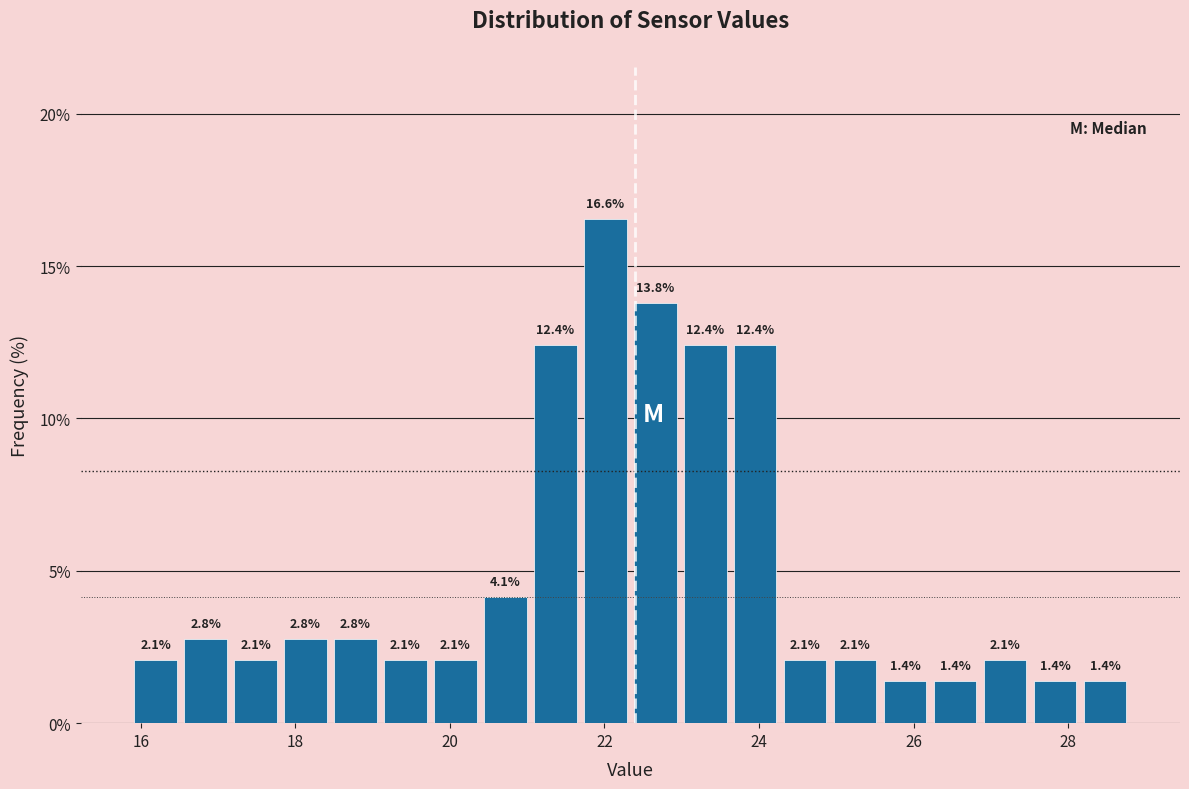

Read against the x-axis, roughly where is the centre of the tallest bar?

22.0